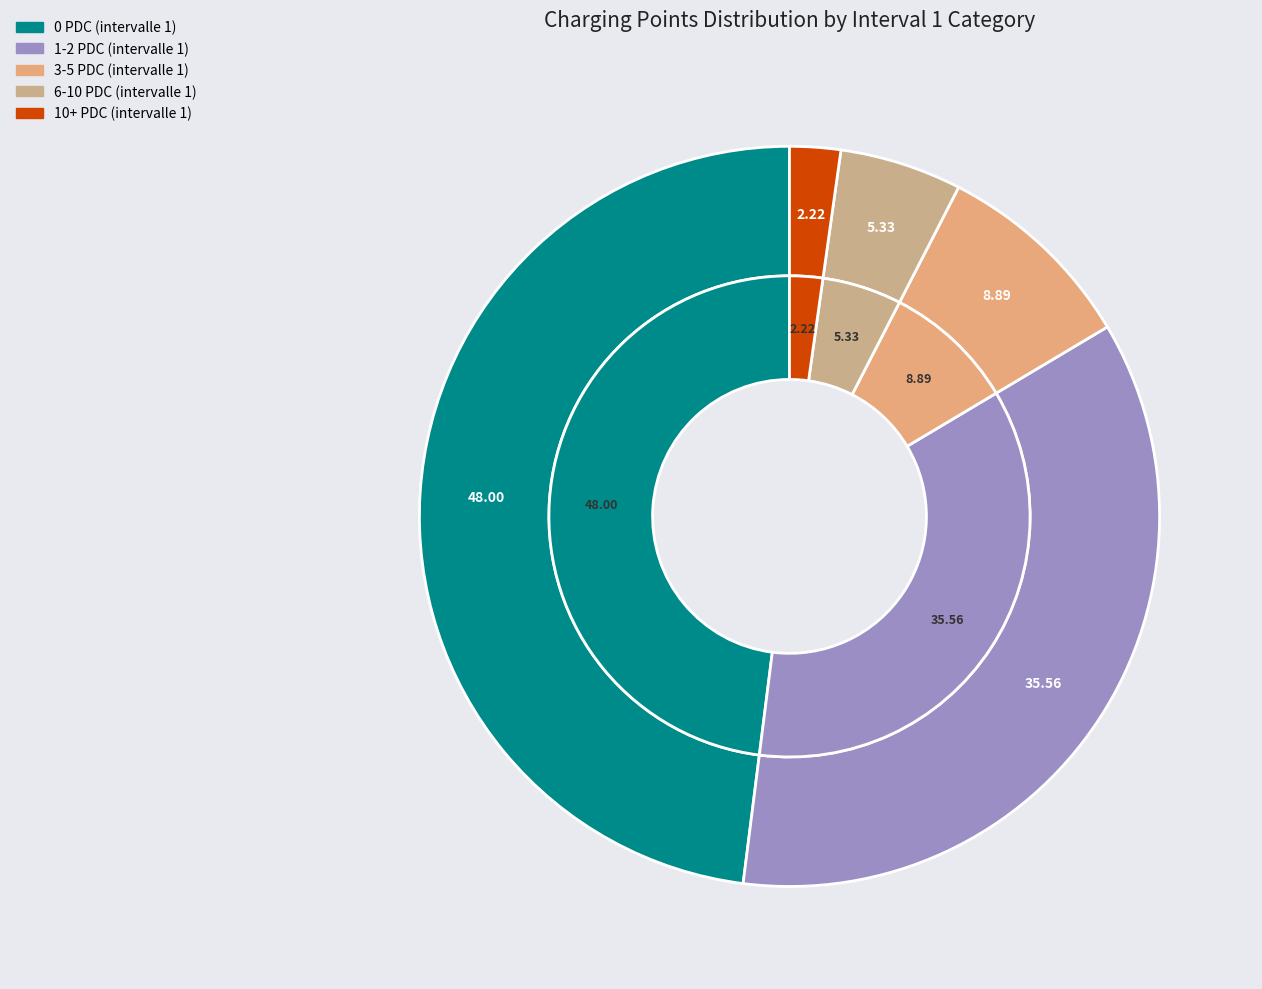

Is there a majority slice in this chart?

No